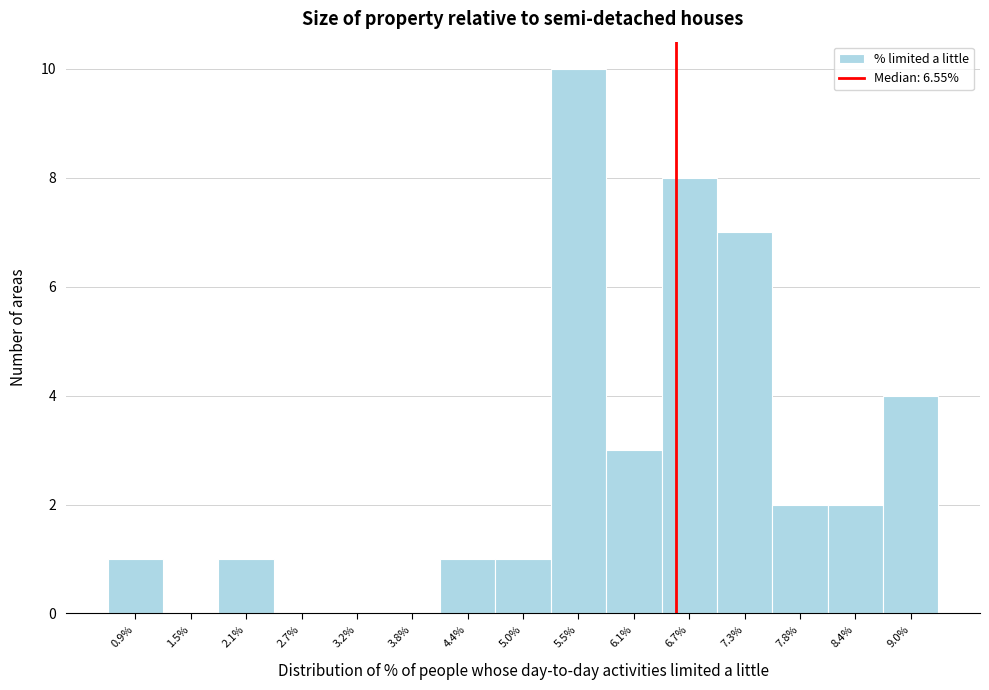

Over which range of the x-axis is the bar tallest?

5.3 to 5.8